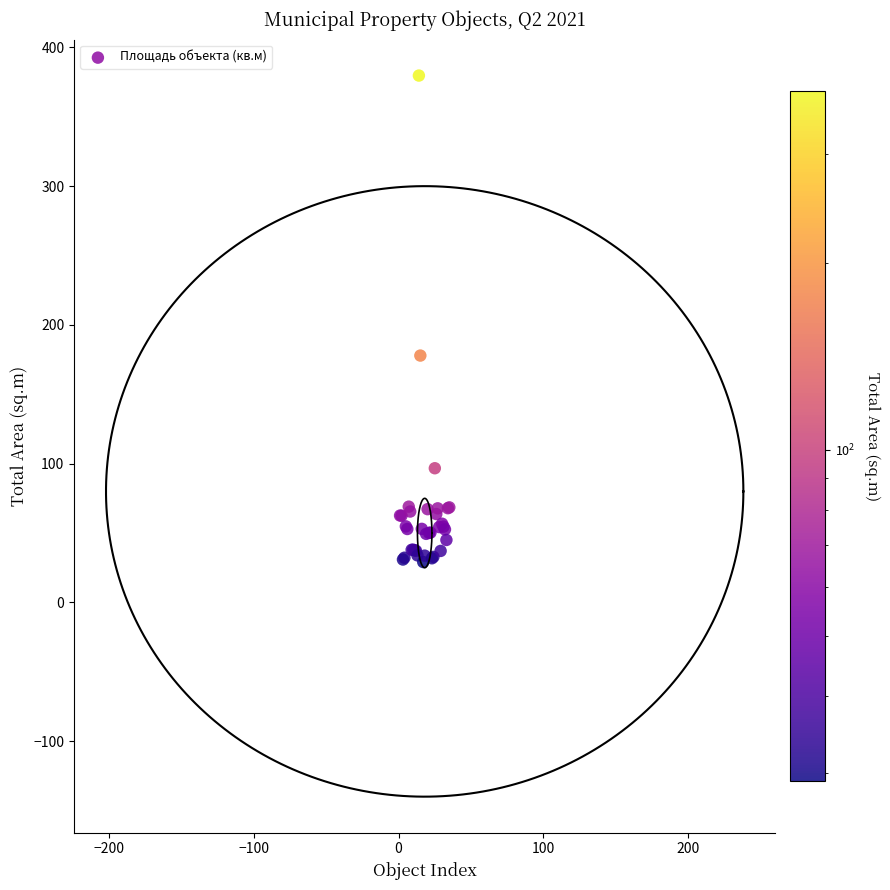

What Y value in the scatter plot is closest to 204?

177.9